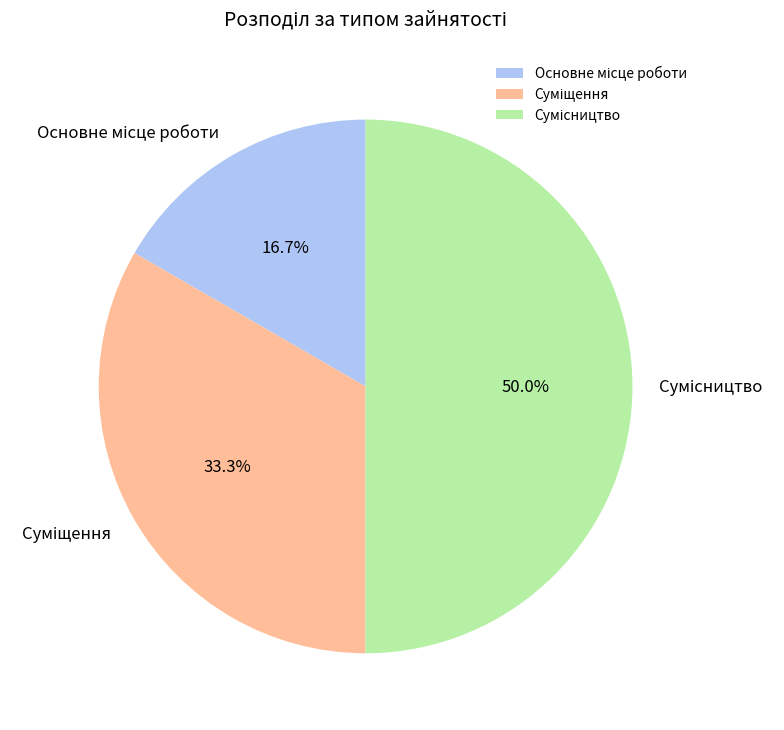

How many slices are in this pie chart?

3